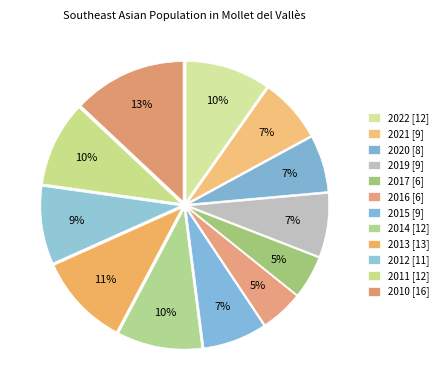

Rank the categories by value from lowest to highest.

2017, 2016, 2020, 2021, 2019, 2015, 2012, 2022, 2014, 2011, 2013, 2010